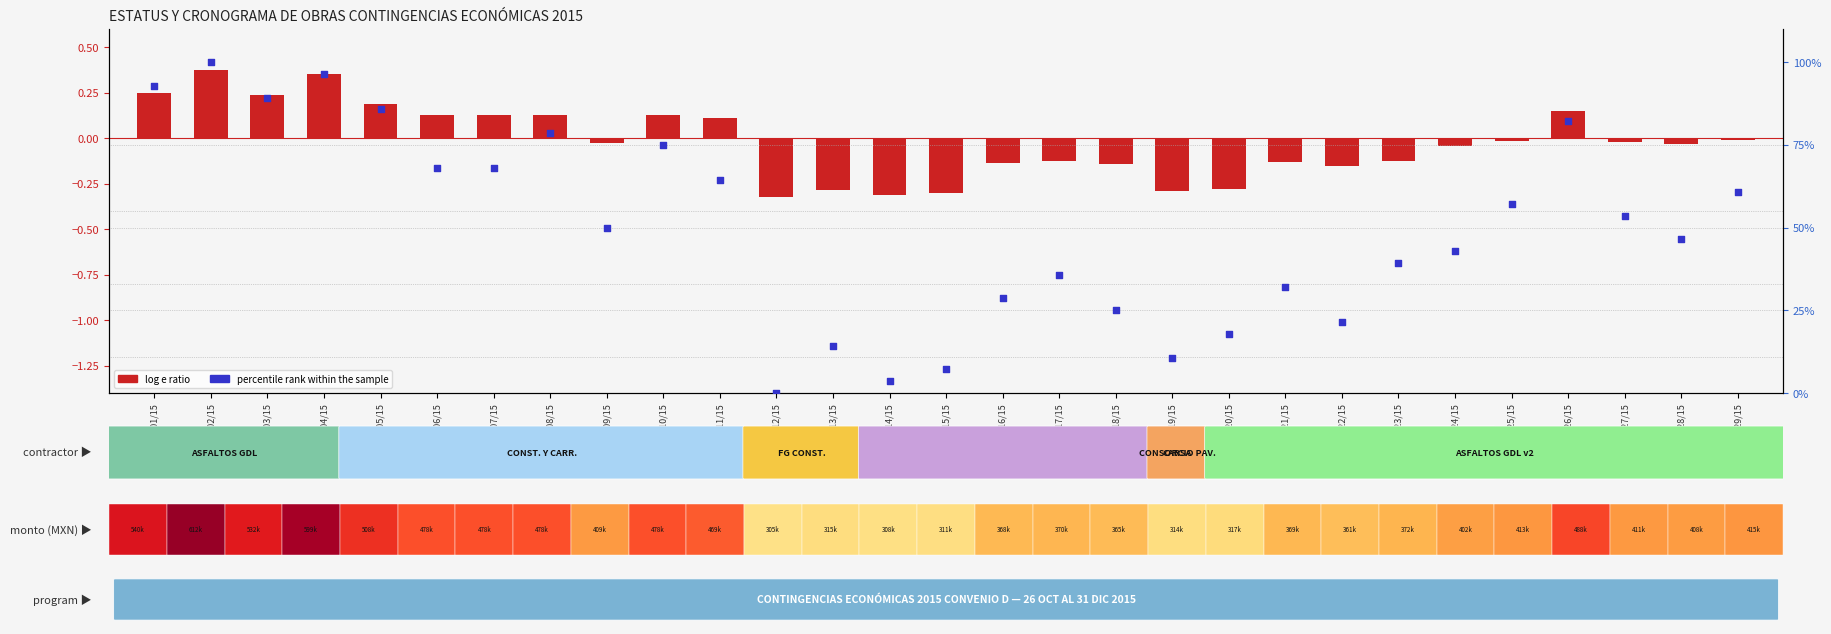

List the series in order of their peak value, highest first.

percentile rank within the sample, log e ratio